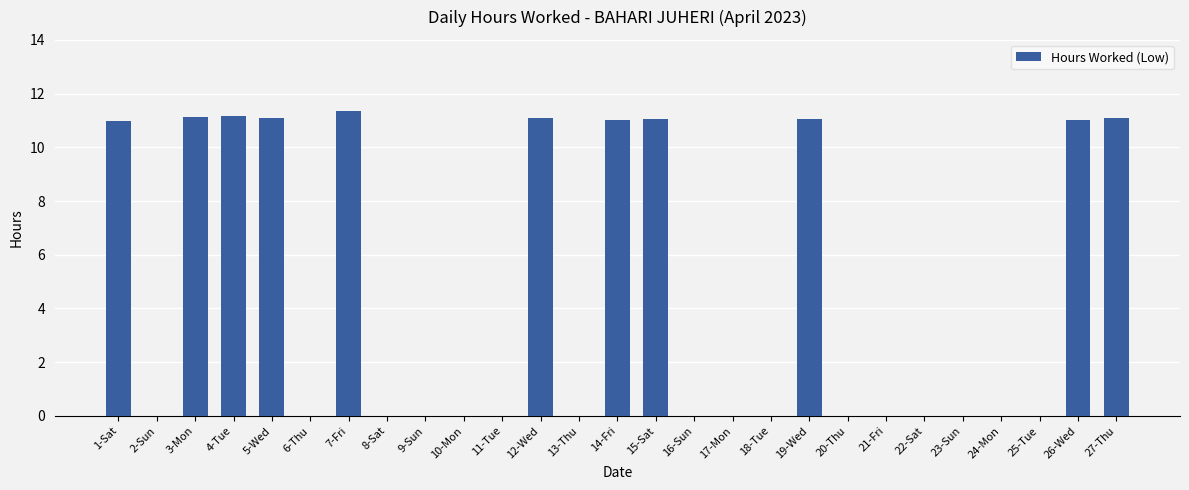

Between 22-Sat and 5-Wed, which is larger?

5-Wed